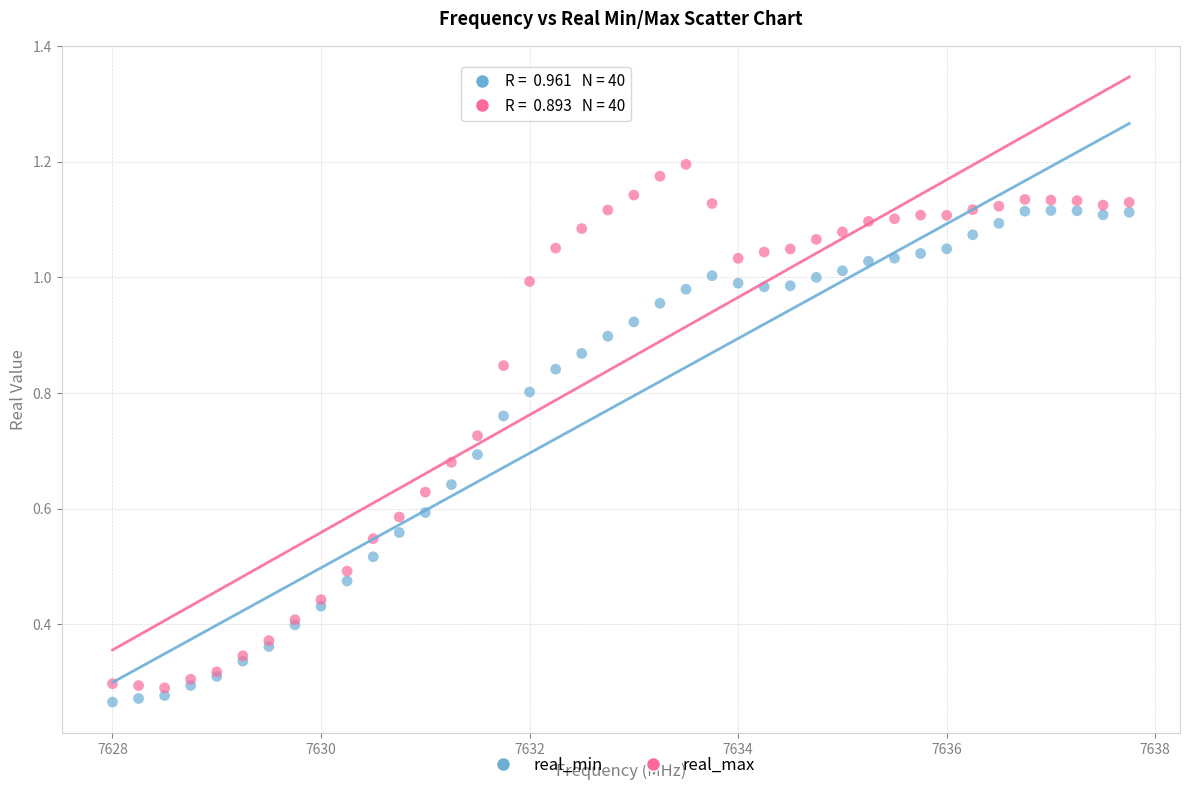

Which series has the widest spread of Y values?

real_max